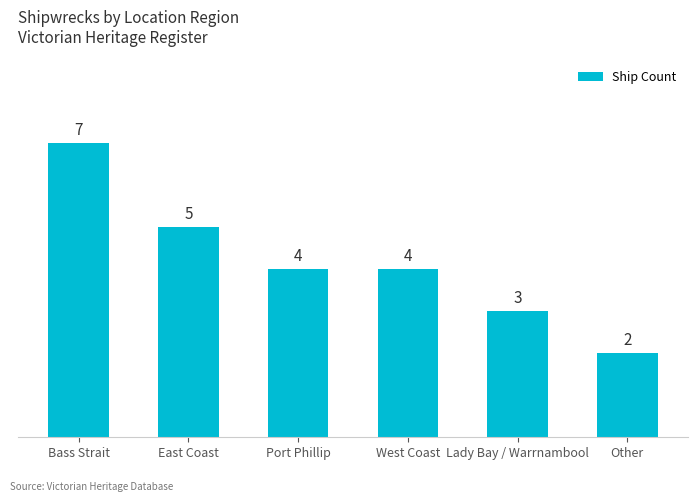

What is the label of the 4th bar from the left?

West Coast